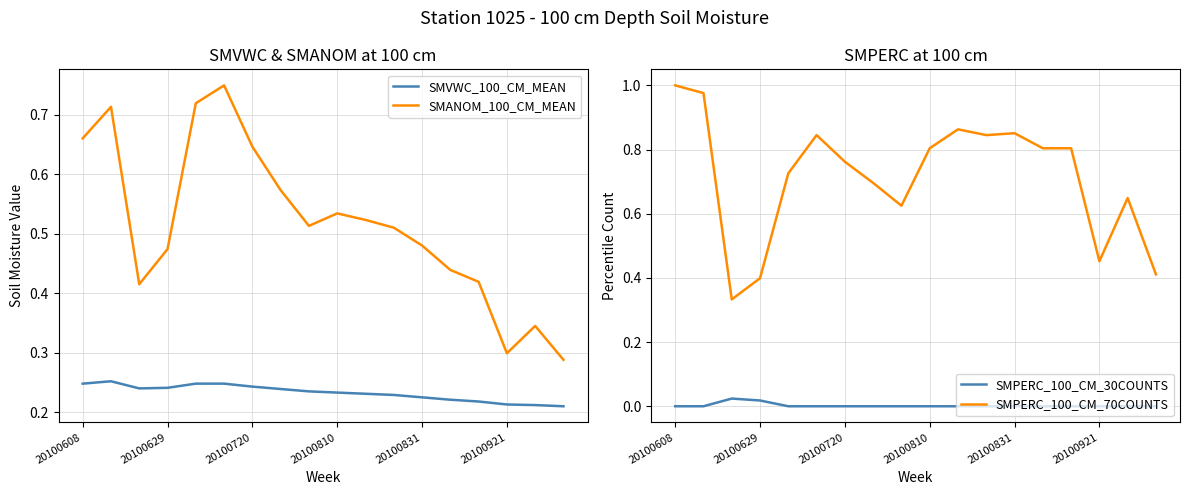

Which series has the largest total across all categories?

SMPERC_100_CM_70COUNTS